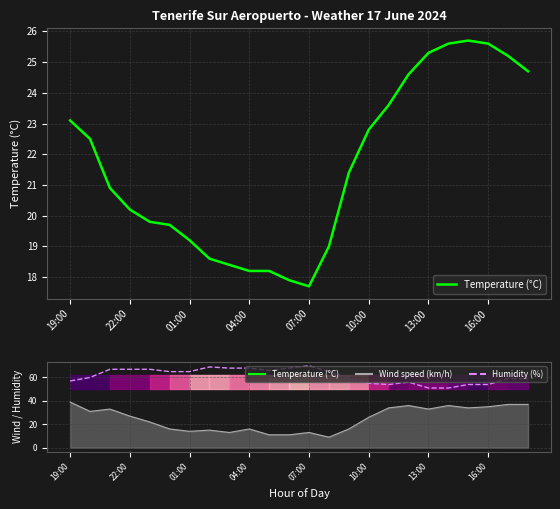

What is the minimum value shown in the chart?

17.7